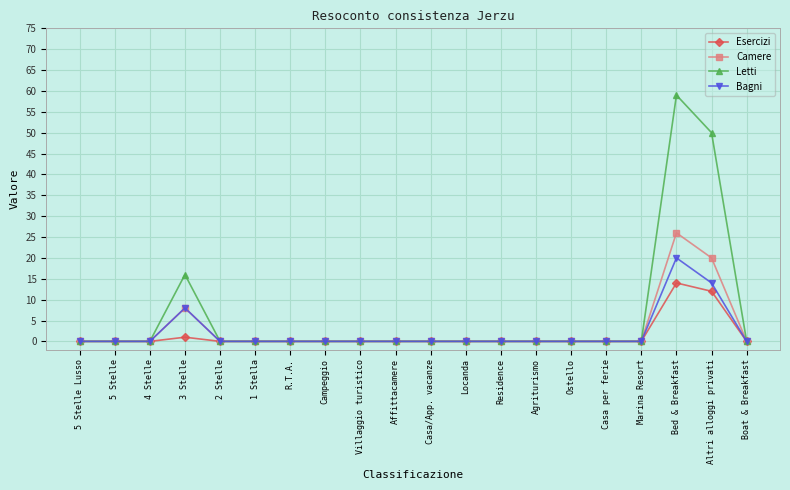

True or false: Letti has a value of -41 at Affittacamere.

False